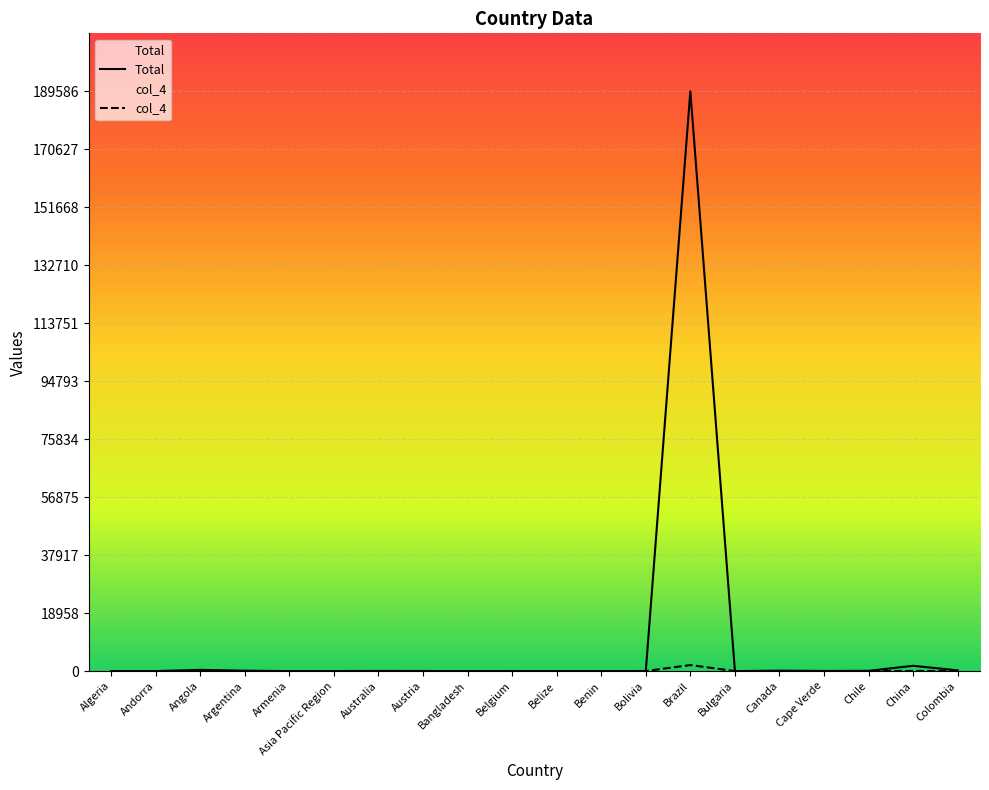

What is the label of the 7th point from the right?

Brazil